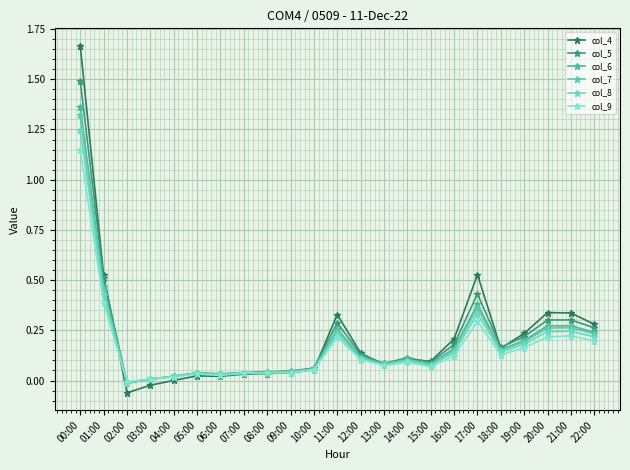

Is the value of col_6 at 21:00 greater than the value of col_8 at 11:00?

Yes